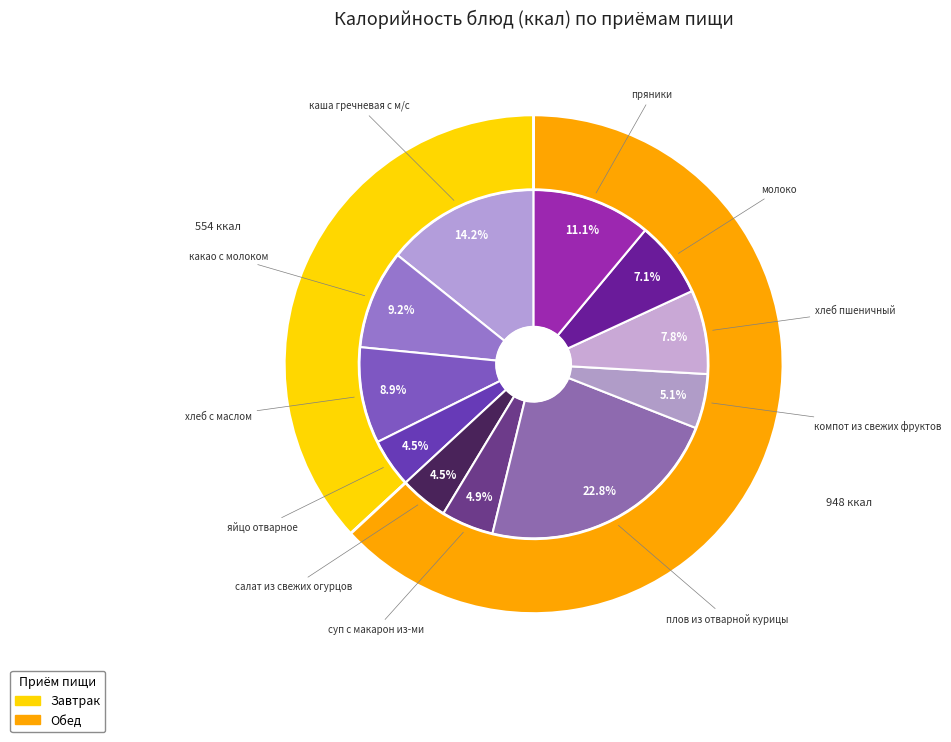

How many slices are in this pie chart?

11